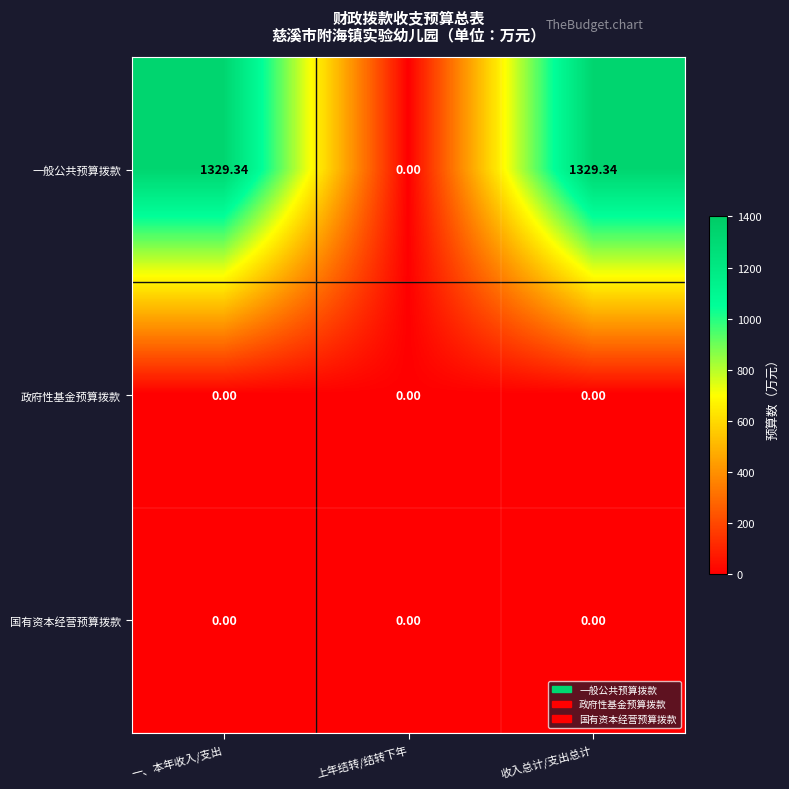

At which label does 一般公共预算拨款 first exceed 1329?

一、本年收入/支出